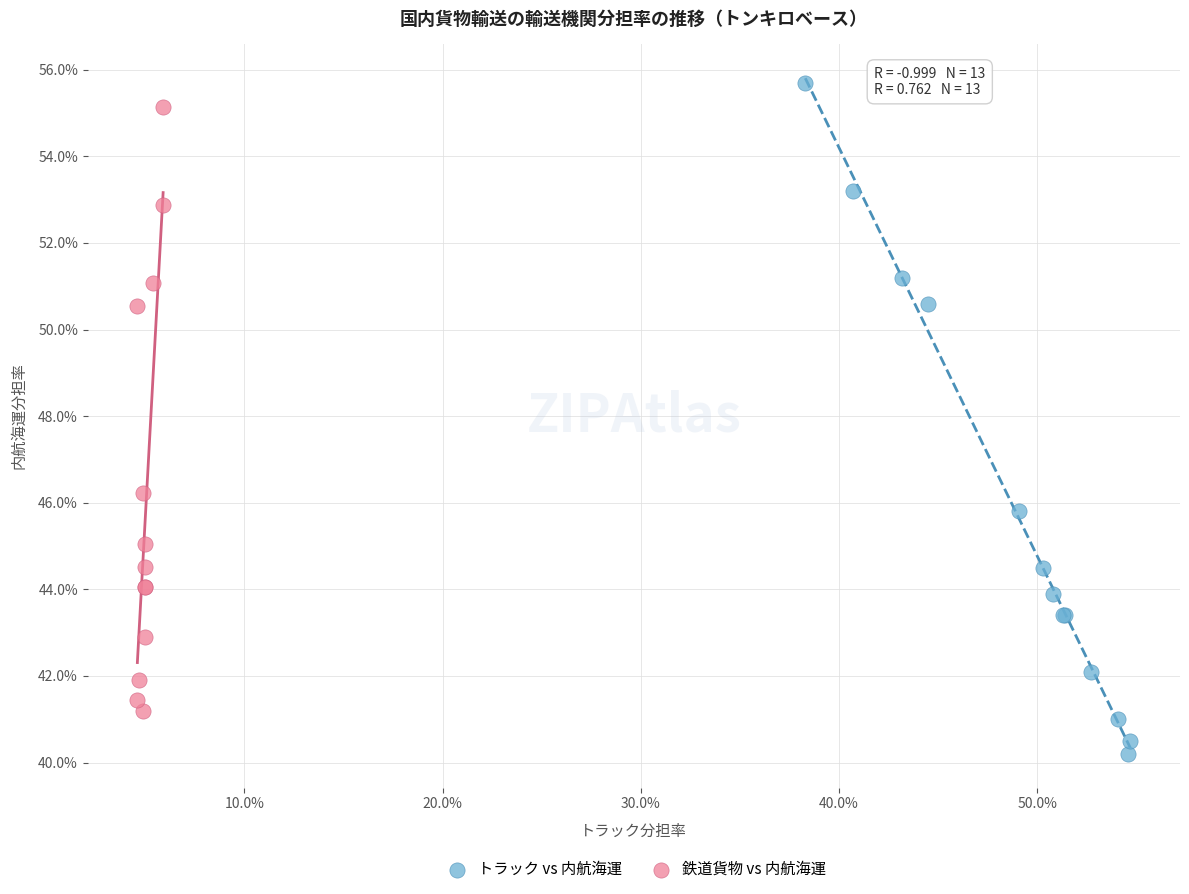

What are all the series names shown in the legend?

トラック vs 内航海運, 鉄道貨物 vs 内航海運